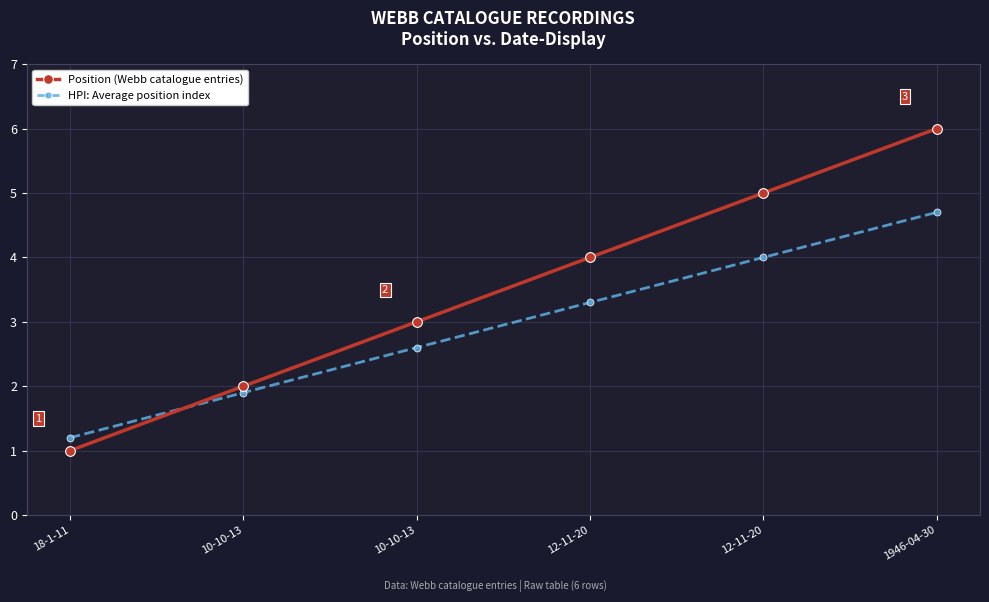

How many data points in HPI: Average position index are less than 3?

3